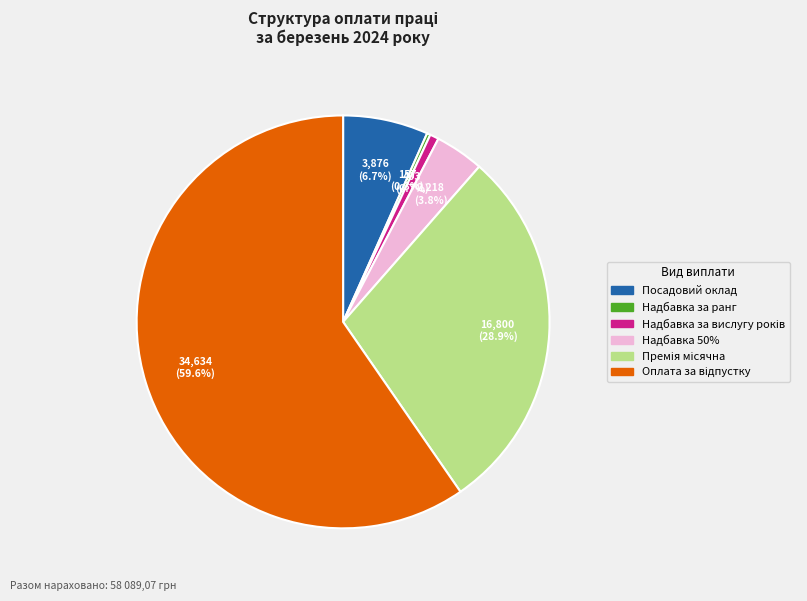

Is there any slice that represents more than half of the pie?

Yes